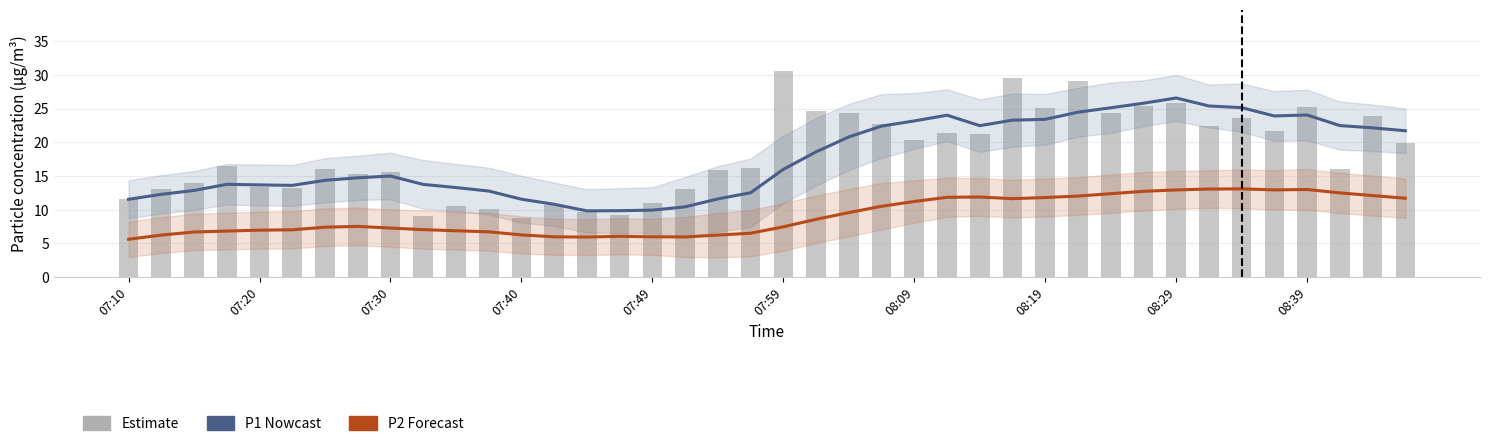

The P1 (Nowcast) series shows 25.8 at 31. True or false?

True